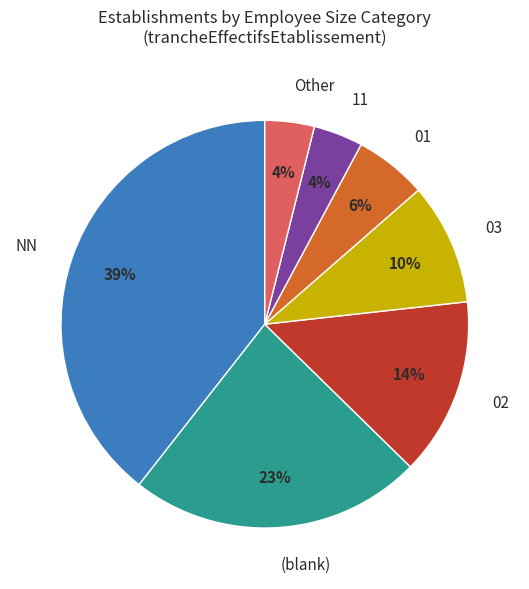

Between 03 and NN, which is larger?

NN